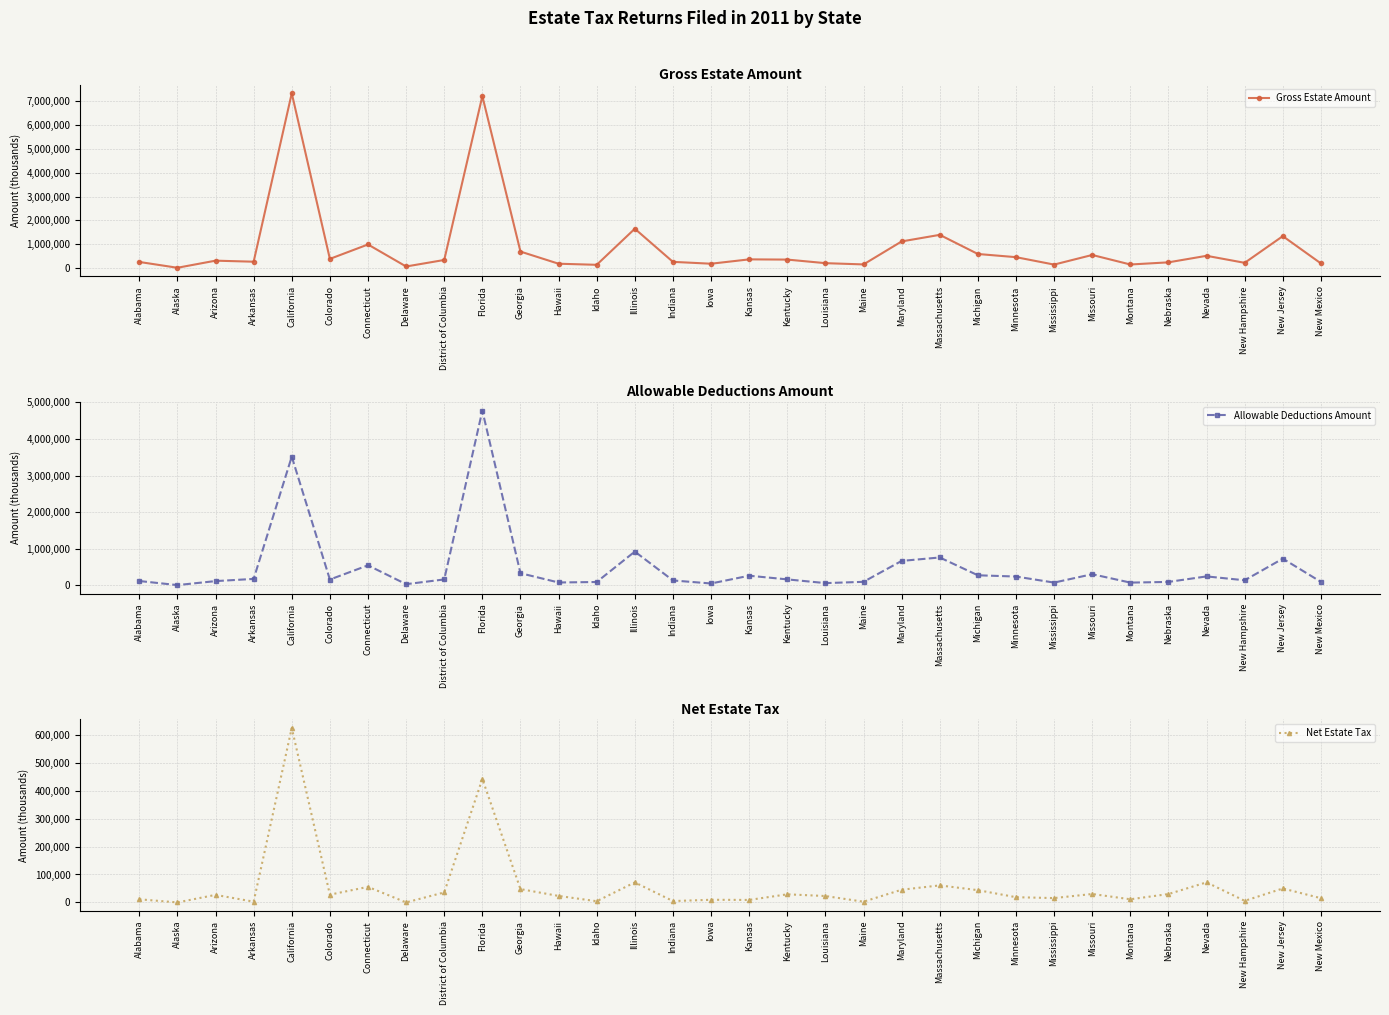

What is the label of the 9th point from the left?

District of Columbia